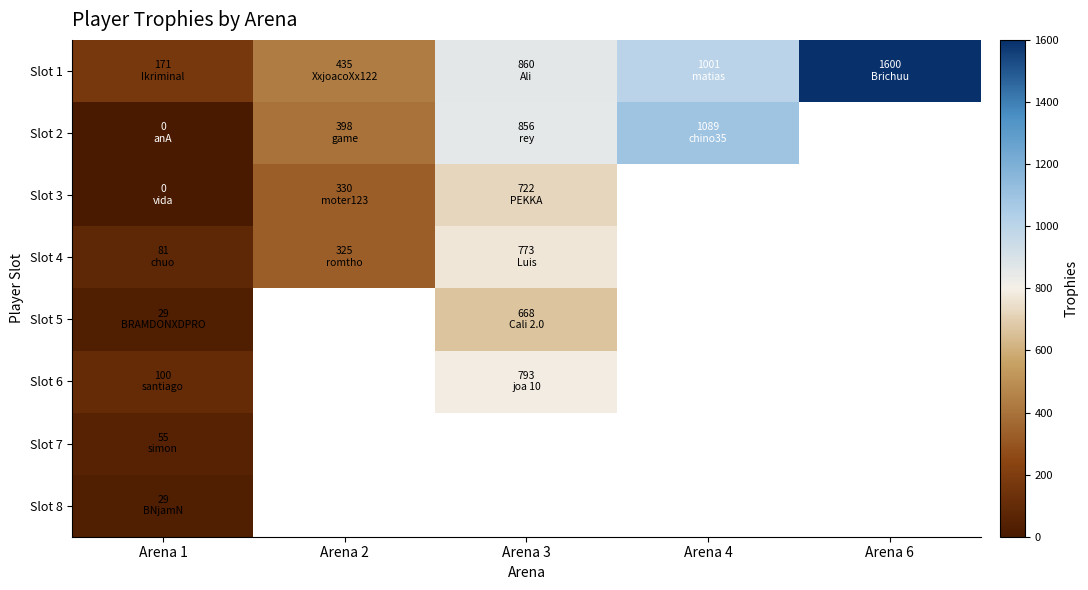

The value of Slot 8 at Arena 1 is 29.0. True or false?

True